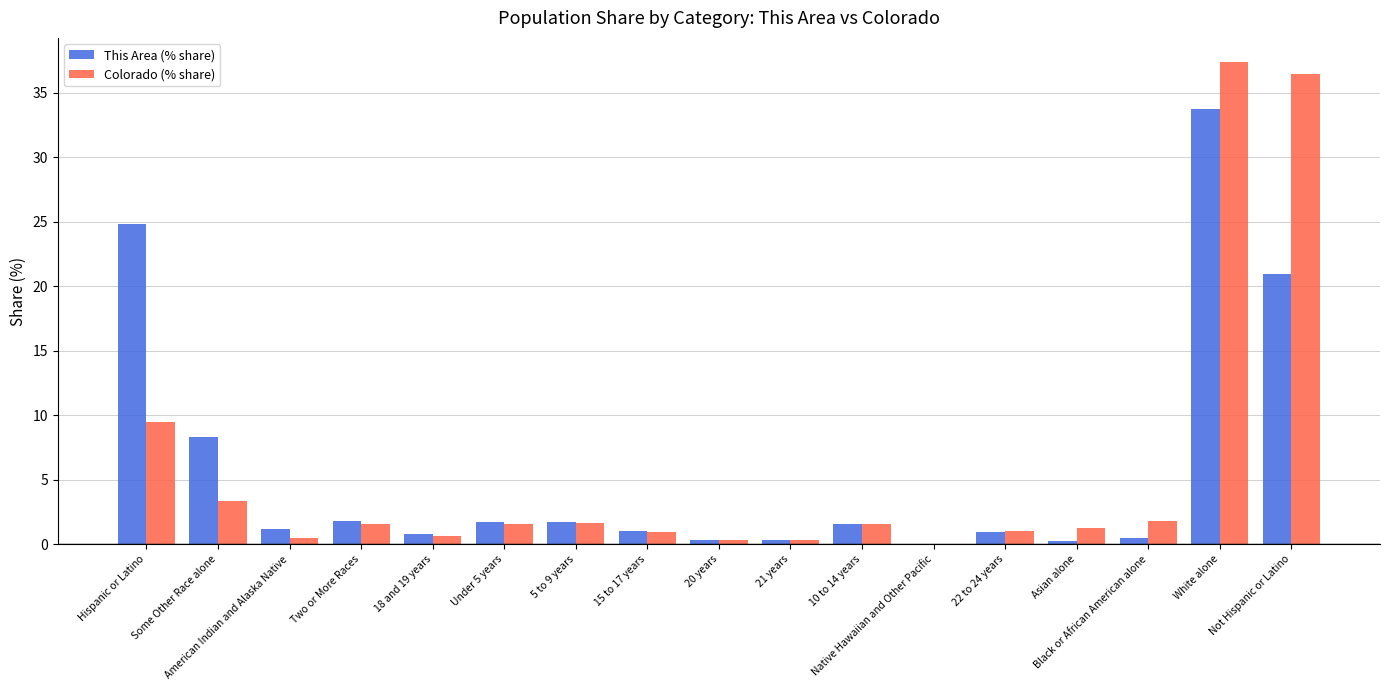

Is the value of This Area (% share) at Not Hispanic or Latino greater than the value of Colorado (% share) at Asian alone?

Yes